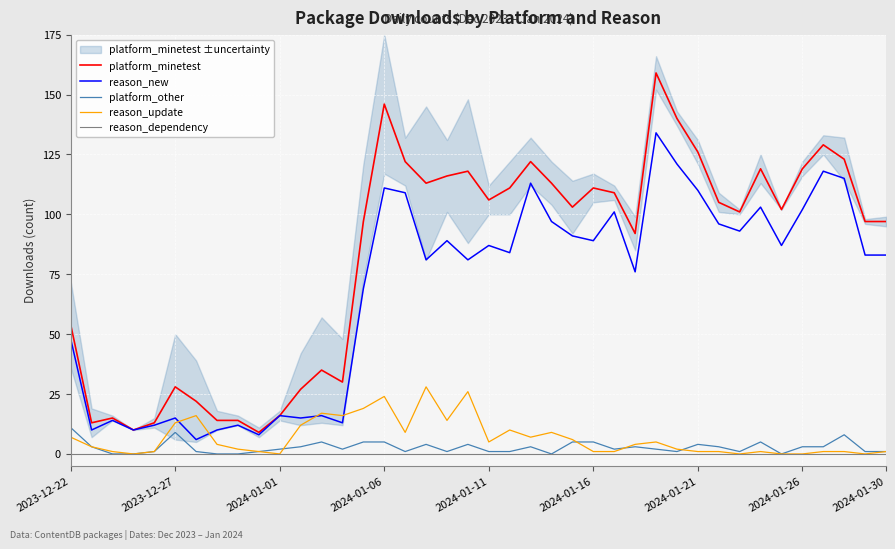

True or false: reason_dependency and reason_new intersect in this chart.

False